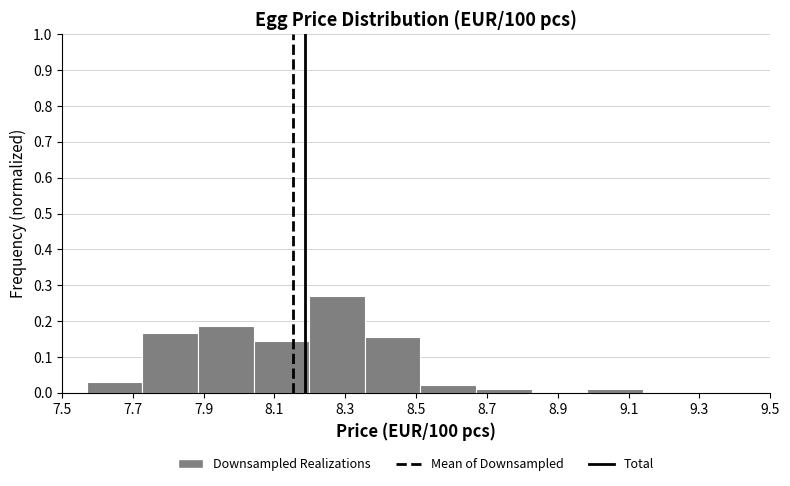

Reading left to right, list every bar in this chart as the range it spans on the x-axis followed by its height. Neither the bar edges nor the heights are printed on the chart, so give them approximately, as read against the axes.

7.58 to 7.72: 0.03
7.72 to 7.88: 0.17
7.88 to 8.04: 0.19
8.04 to 8.20: 0.15
8.20 to 8.36: 0.27
8.36 to 8.52: 0.16
8.52 to 8.66: 0.02
8.66 to 8.82: 0.01
8.82 to 8.98: 0
8.98 to 9.14: 0.01